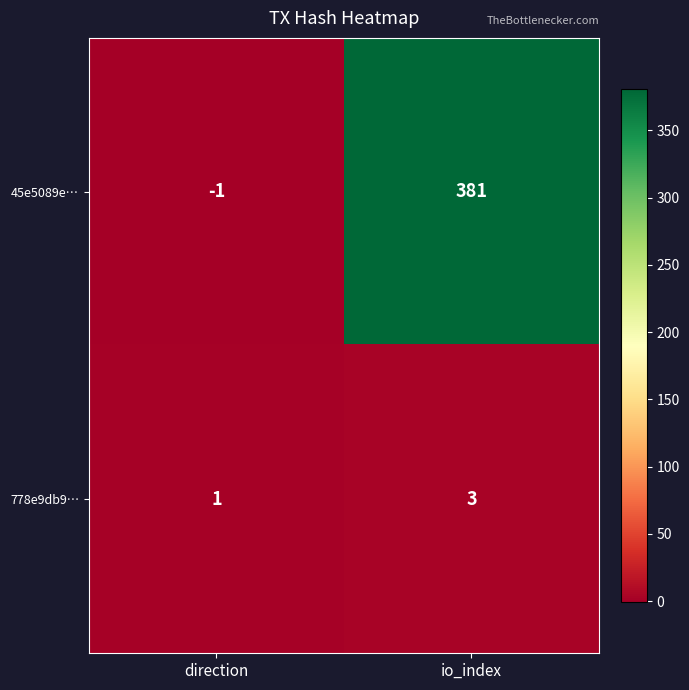

Reading left to right, transcribe all the data shown in this chart.

45e5089e…: -1	381
778e9db9…: 1	3